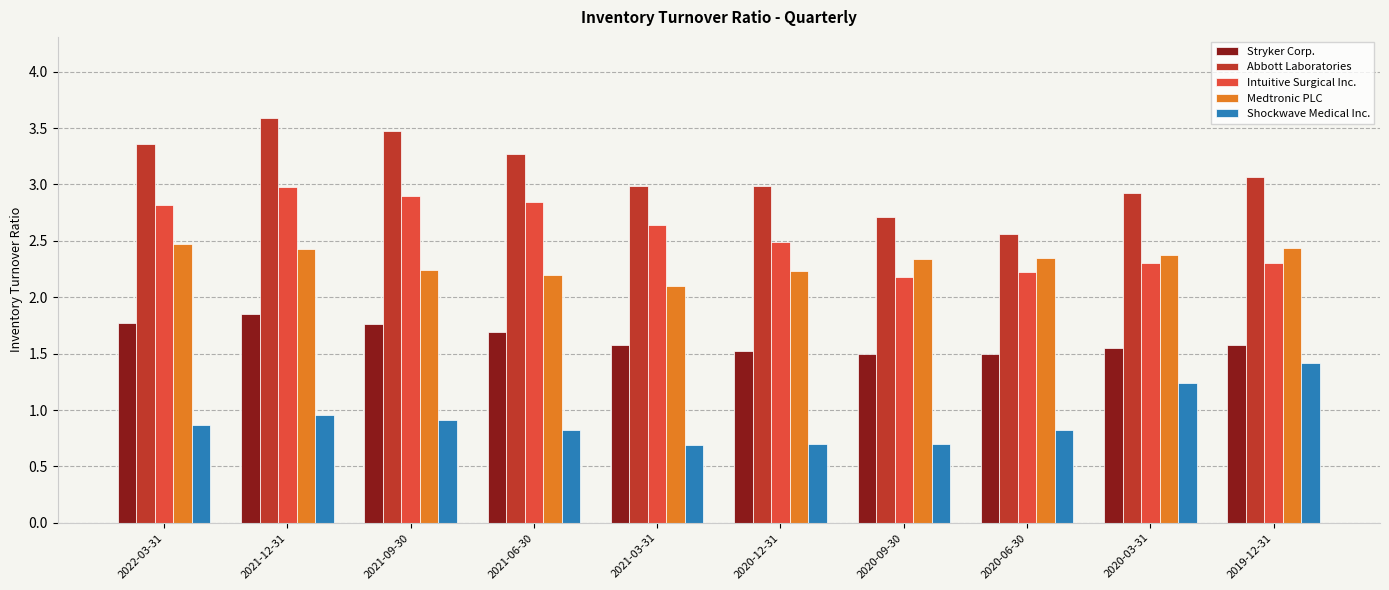

Is it true that Medtronic PLC equals 2.2 at 2021-09-30?

True